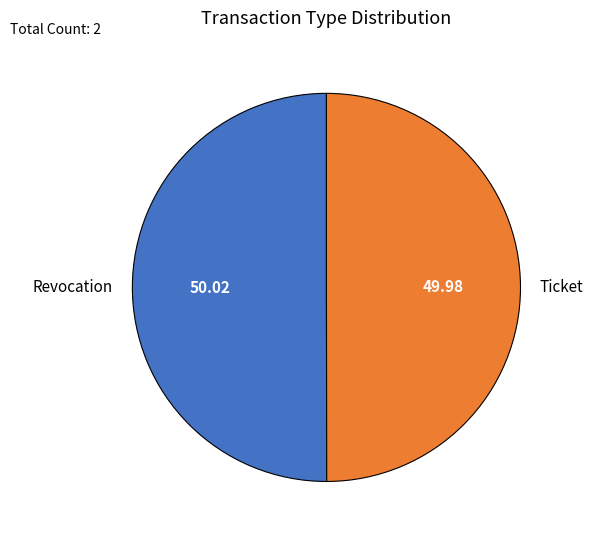

Is the sum of Ticket and Revocation greater than half?

Yes